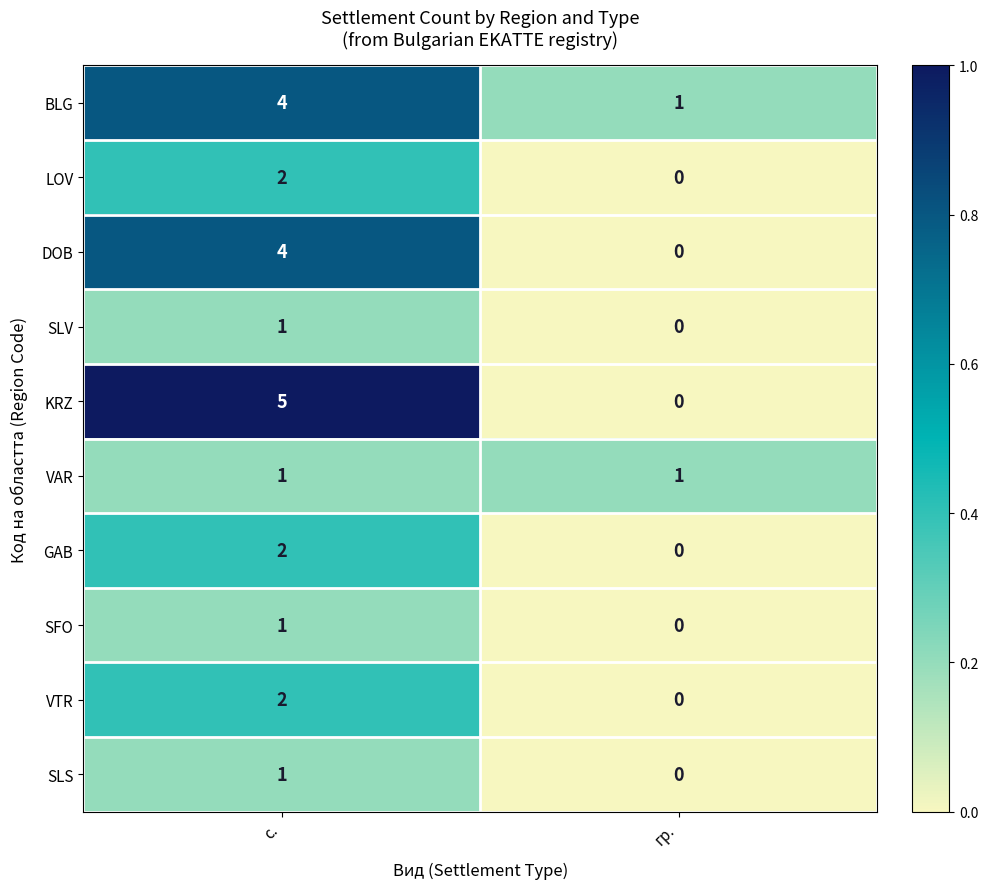

What is the difference between the highest and lowest values at с.?

4